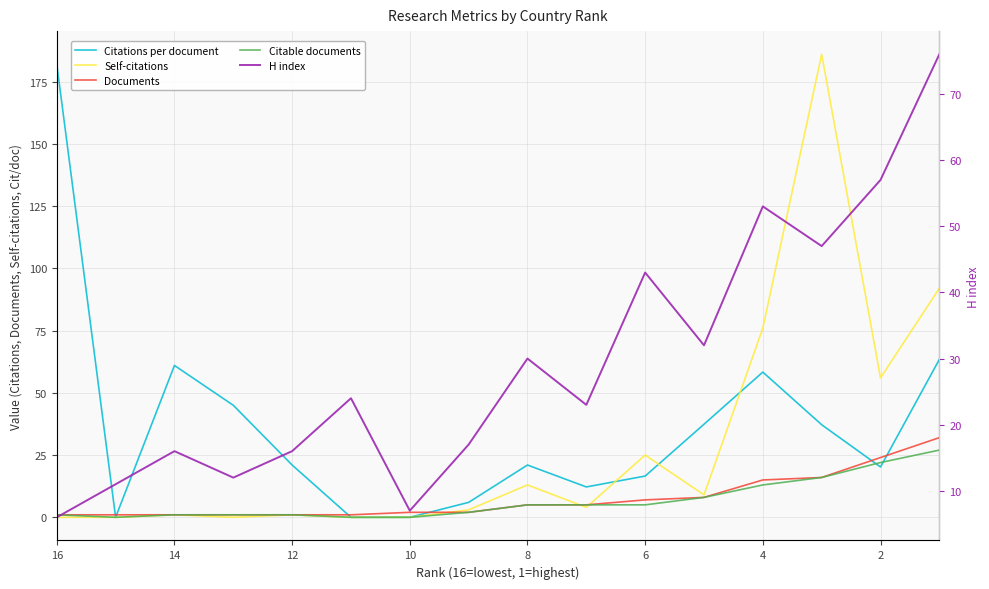

What are all the series names shown in the legend?

Citations per document, Self-citations, Documents, Citable documents, H index